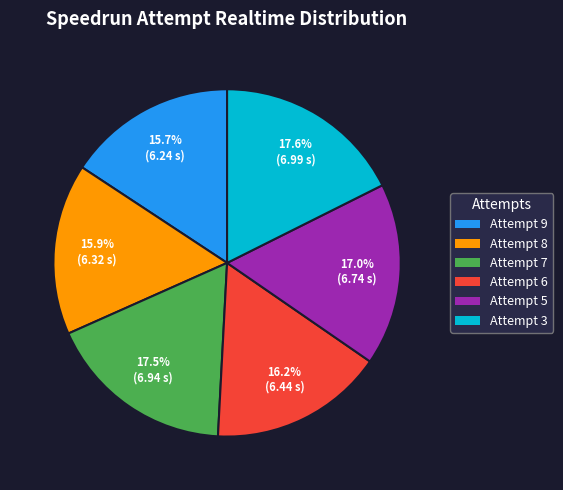

Does Attempt 5 account for over 50% of the chart?

No